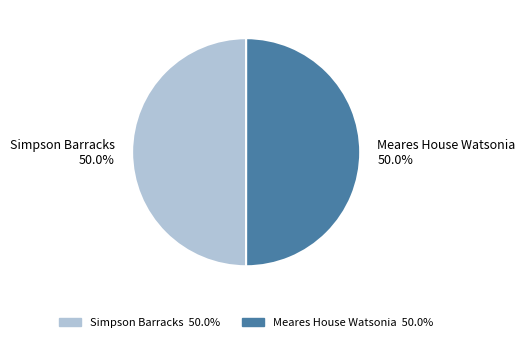

Count the number of slices in the pie.

2